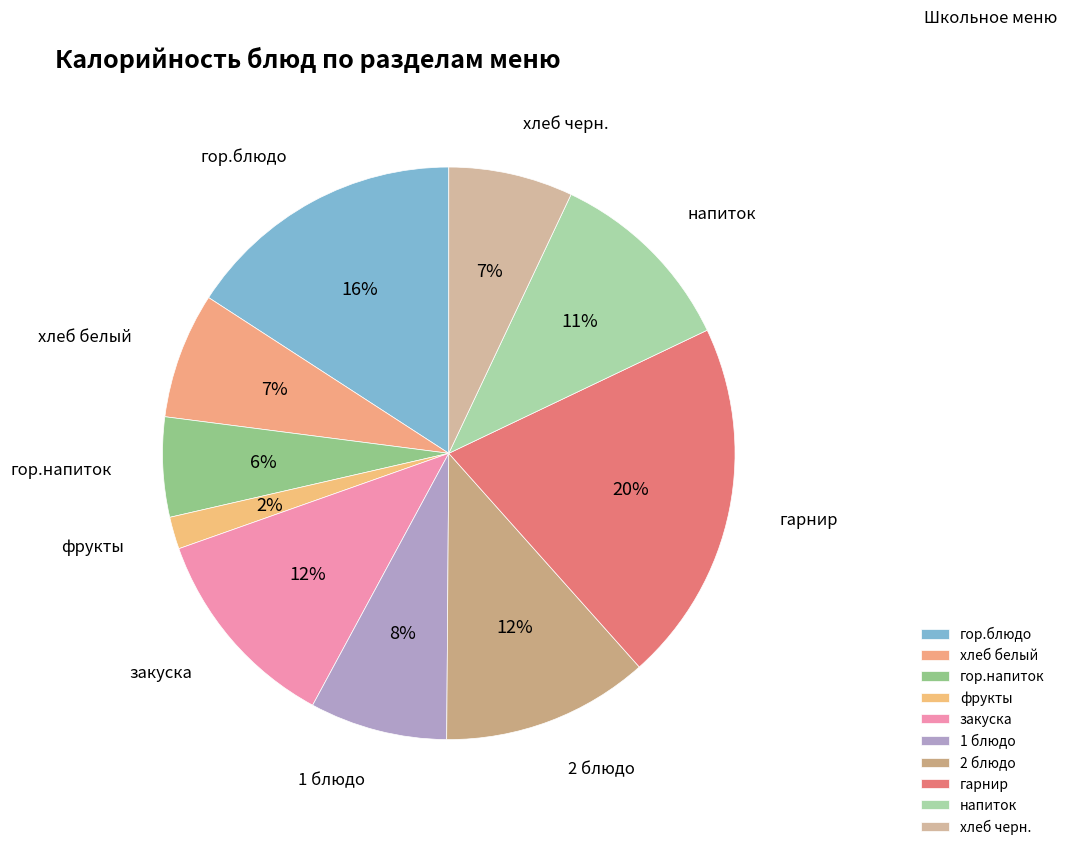

Is it true that 1 блюдо is 8% of the pie?

True